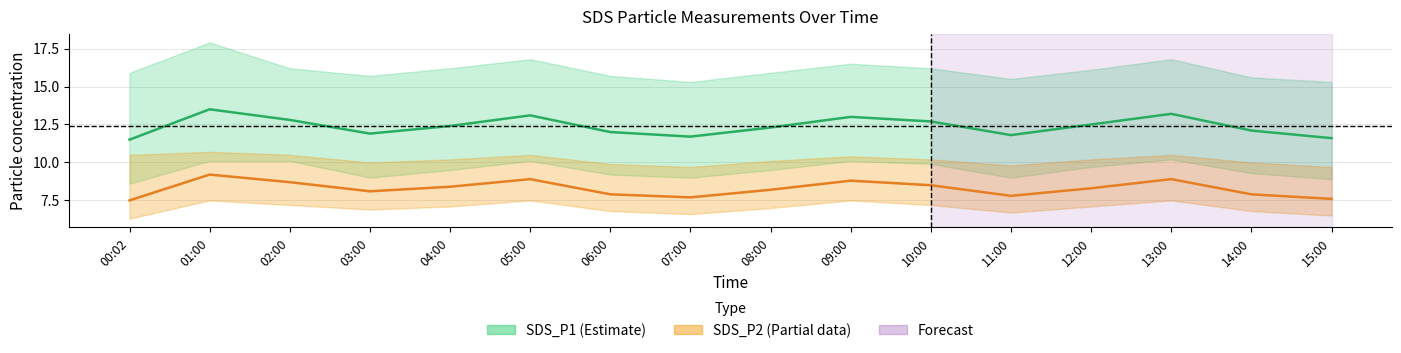

The SDS_P1 center series shows 12.4 at 04:00. True or false?

True